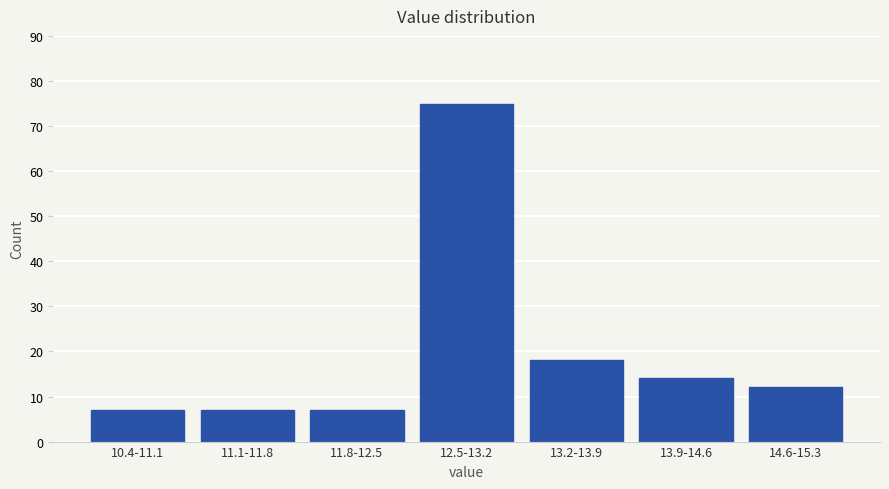

Reading right to left, what are all the values shown in this chart?

12	14	18	75	7	7	7